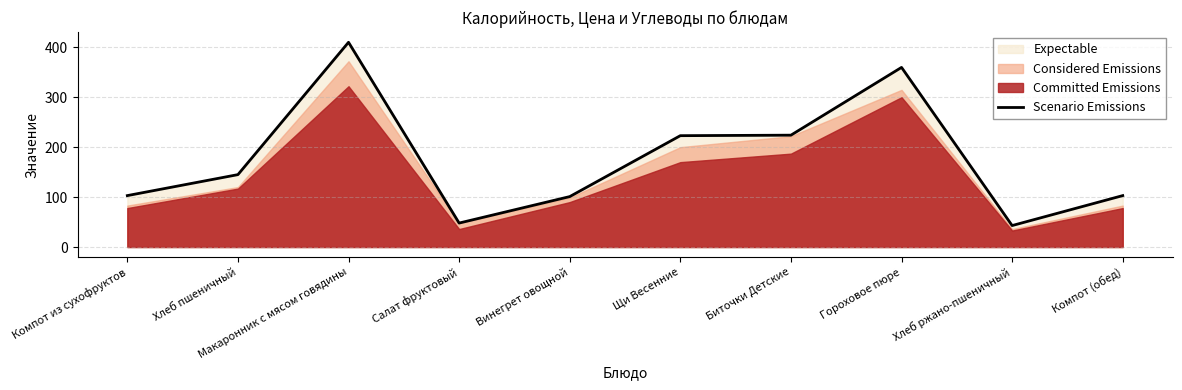

What is the sum of the values at Макаронник с мясом говядины and Щи Весенние?

633.0